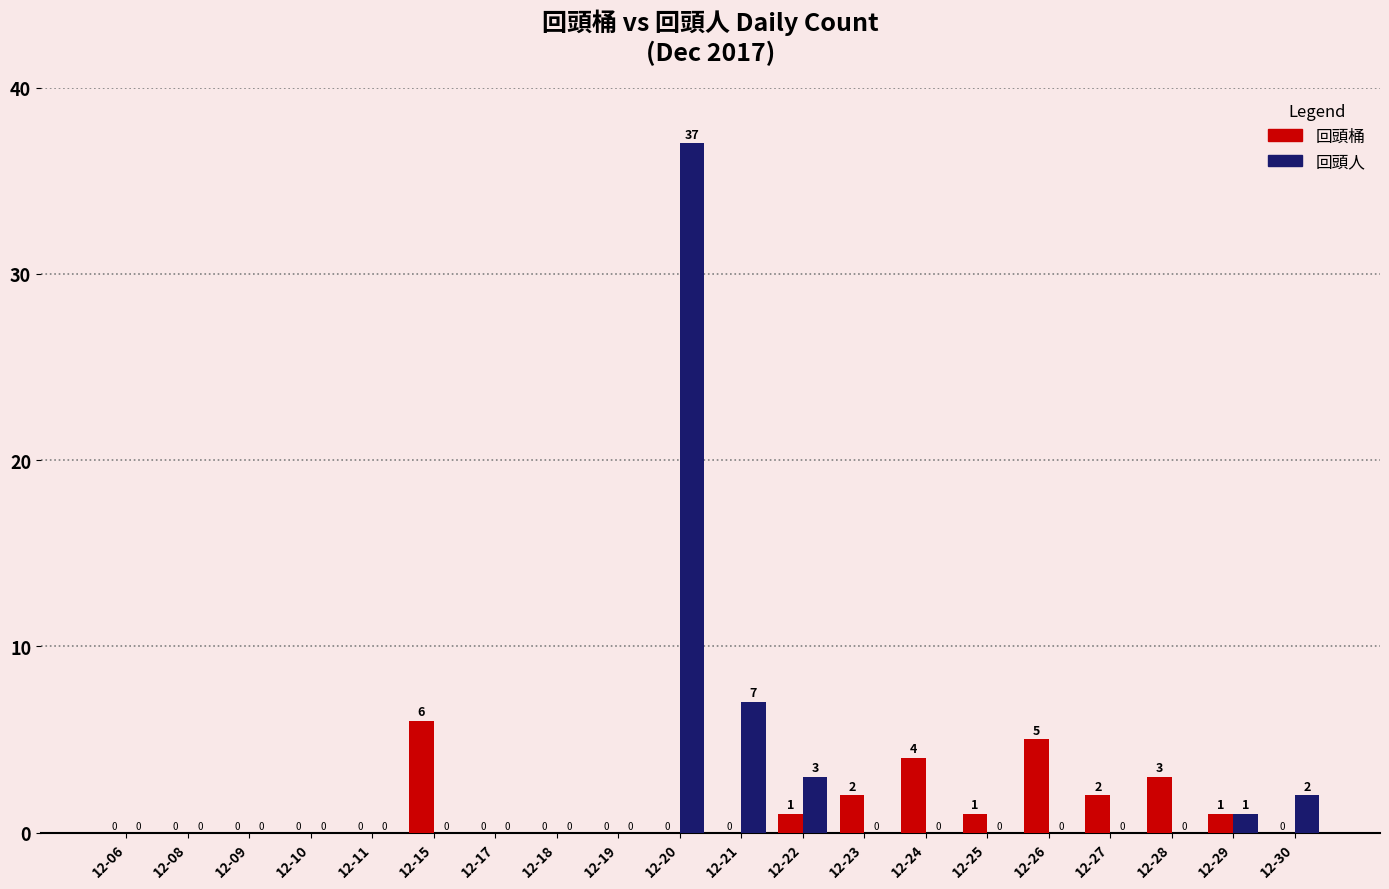

Between 12-22 and 12-25, which series saw the biggest shift?

回頭人